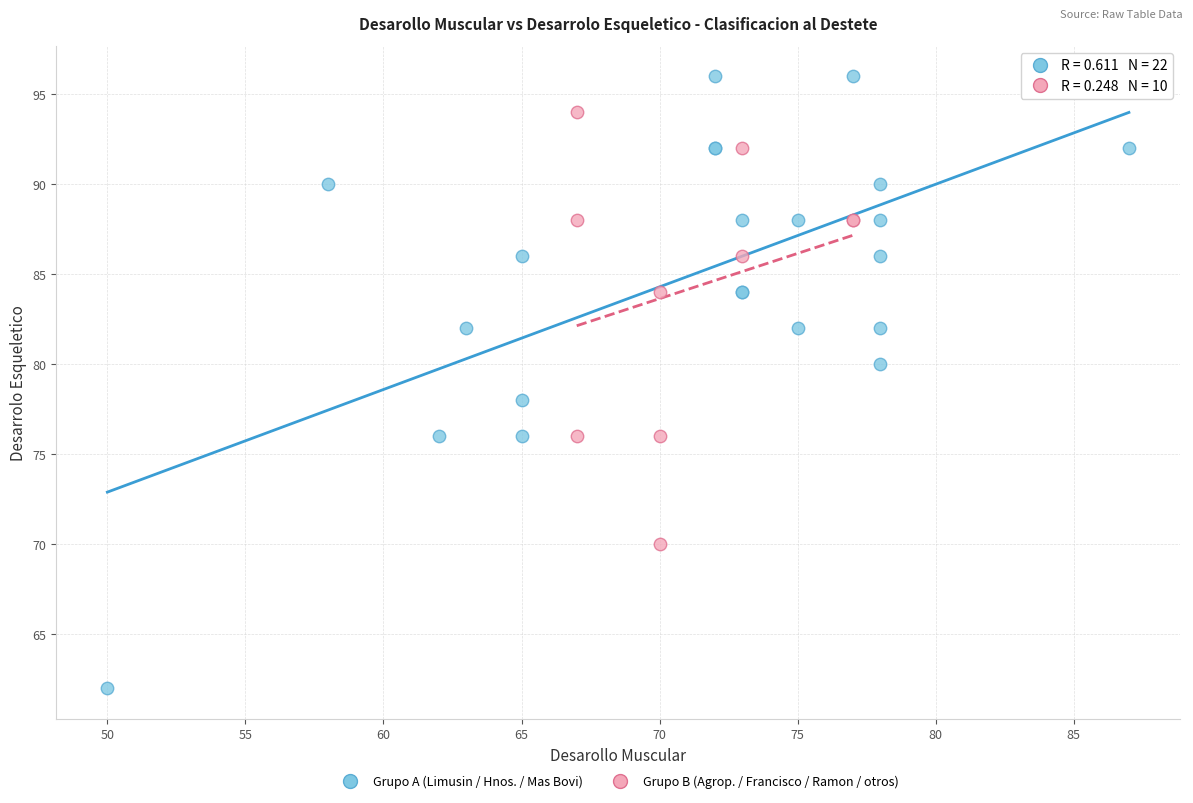

Which series contains the lowest Y value?

Grupo A (Limusin / Hnos. / Mas Bovi)